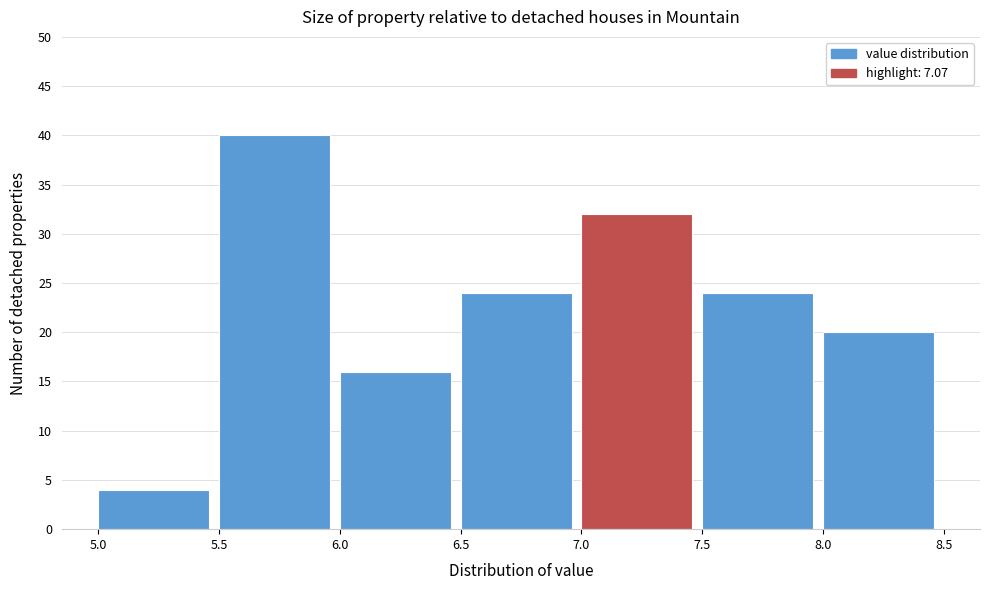

Over which range of the x-axis is the bar tallest?

5.5 to 6.0